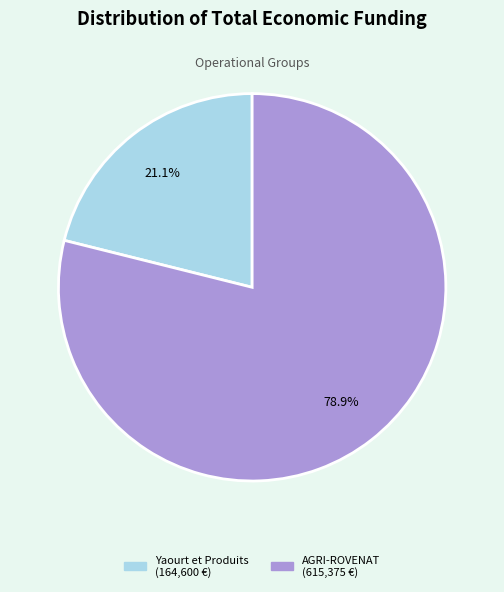

Is there any slice that represents more than half of the pie?

Yes